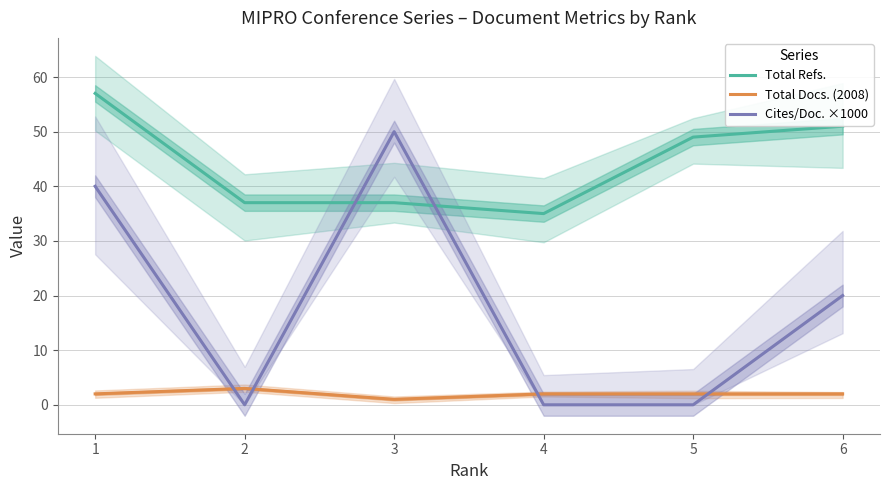

Count the Total Docs. (2008) values in the range 2 to 3.

5